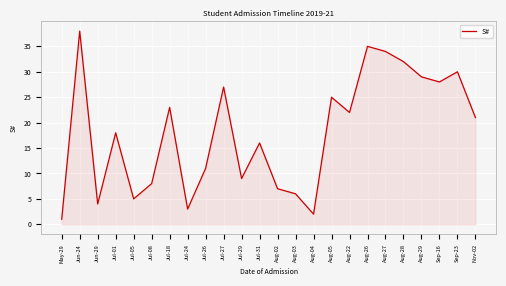

What is the average value?

18